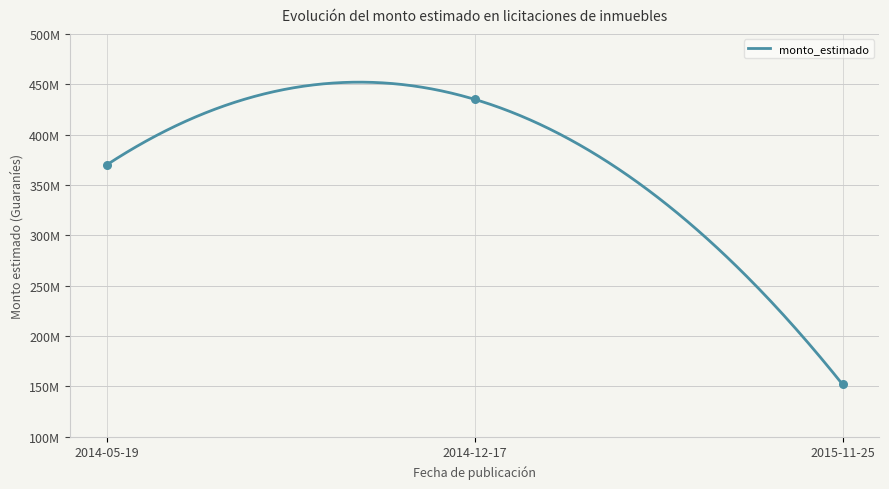

Between 2015-11-25 and 2014-12-17, which is larger?

2014-12-17